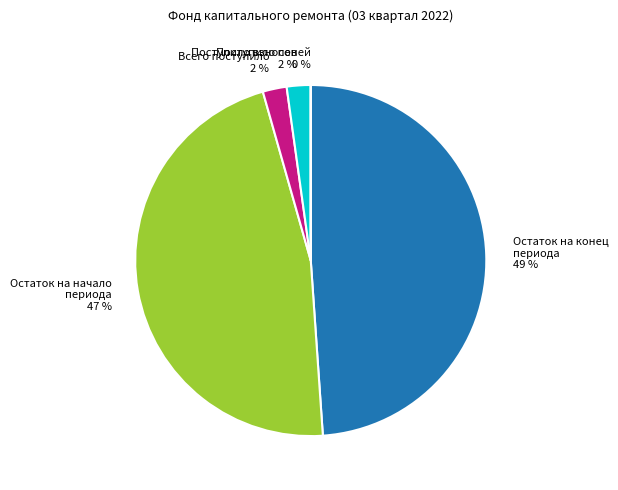

Is there a majority slice in this chart?

No